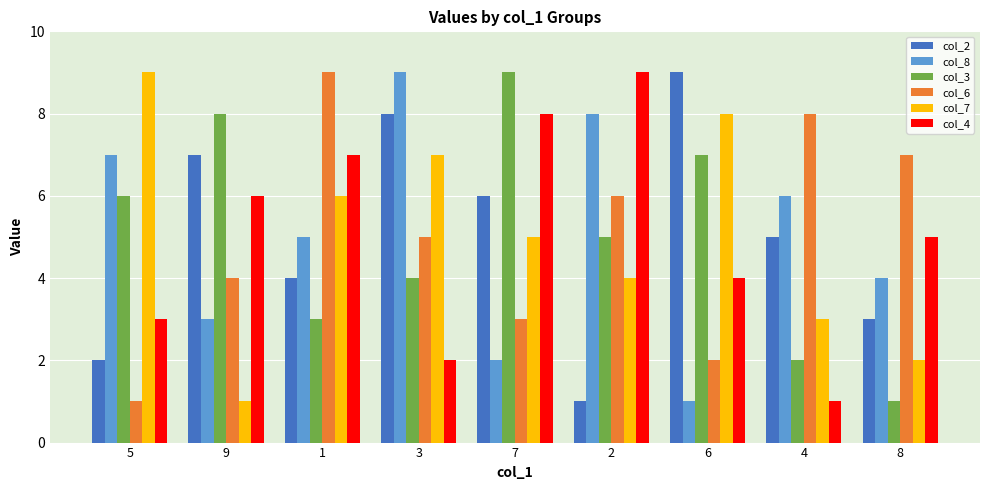

What is the label of the 5th bar from the left?

7